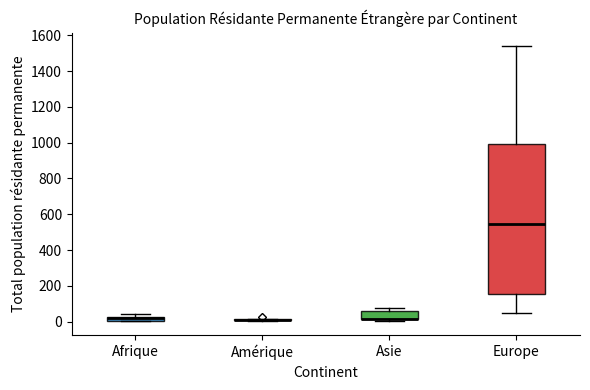

Where does the lower whisker of the box for Europe end on the y-axis? The values are not printed on the chart, so give them approximately, as read against the axis.

40